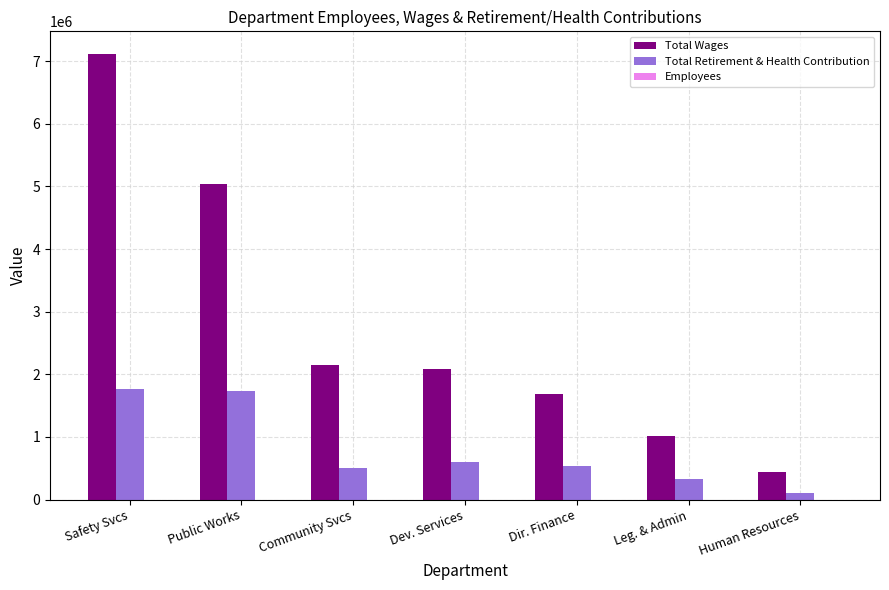

Is the value of Total Wages at Leg. & Admin greater than the value of Total Retirement & Health Contribution at Dev. Services?

Yes